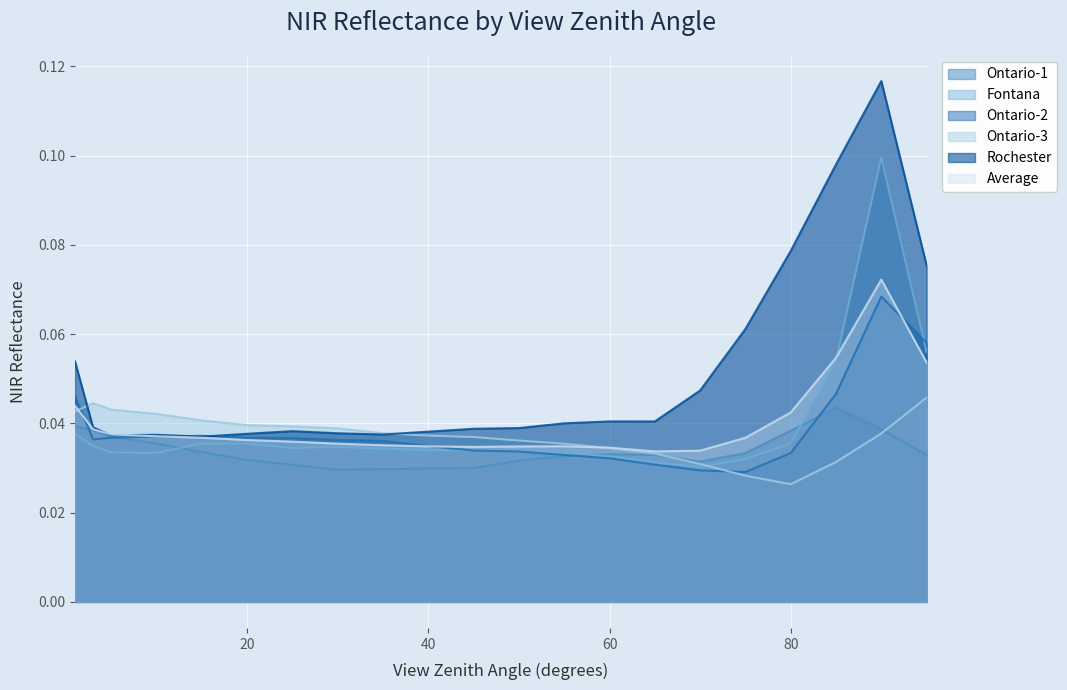

After their last crossing, which series has the higher values: Rochester or Ontario-3?

Rochester